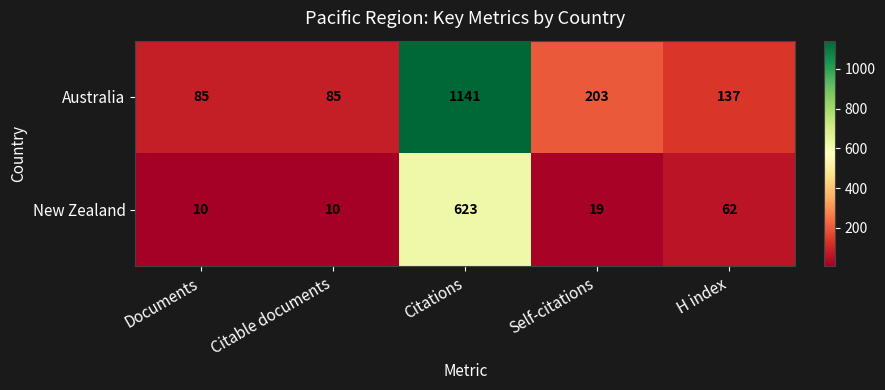

What is the difference between the highest and lowest values at Documents?

75